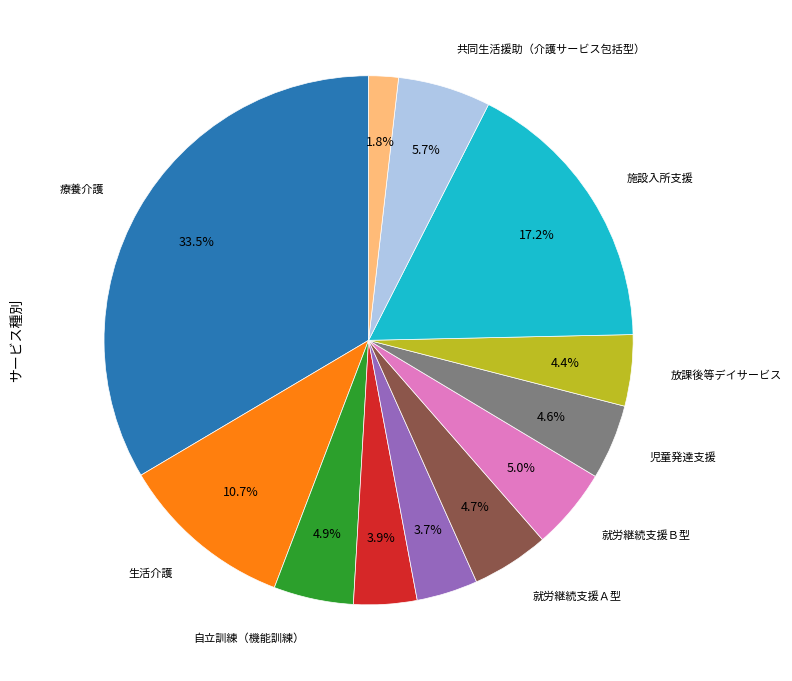

Is there any slice that represents more than half of the pie?

No